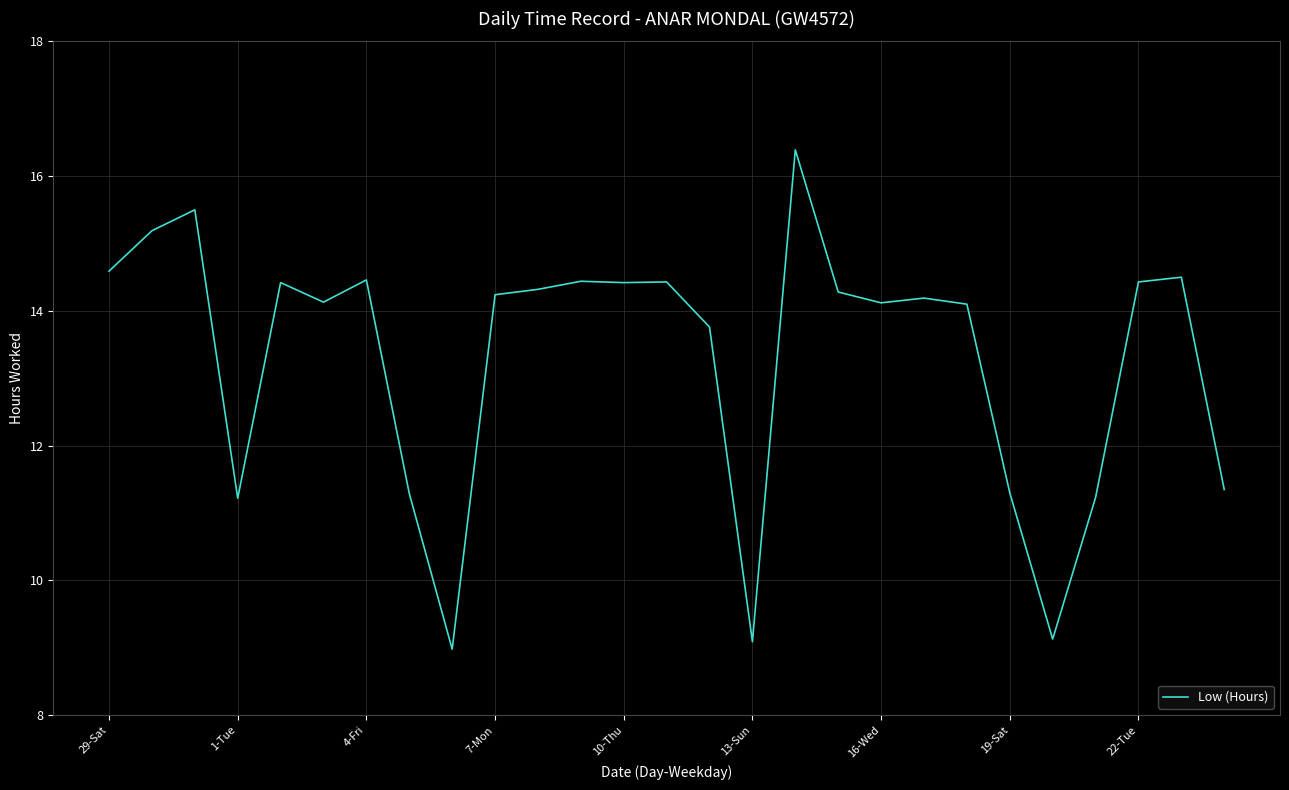

What is the greatest value displayed?

16.4